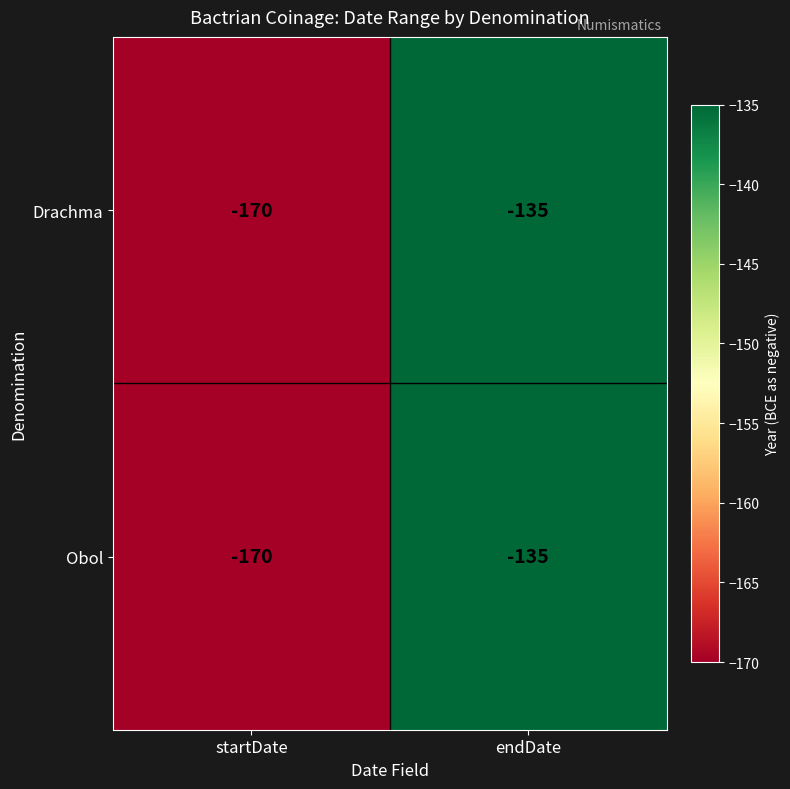

What is the maximum value for Drachma?

-135